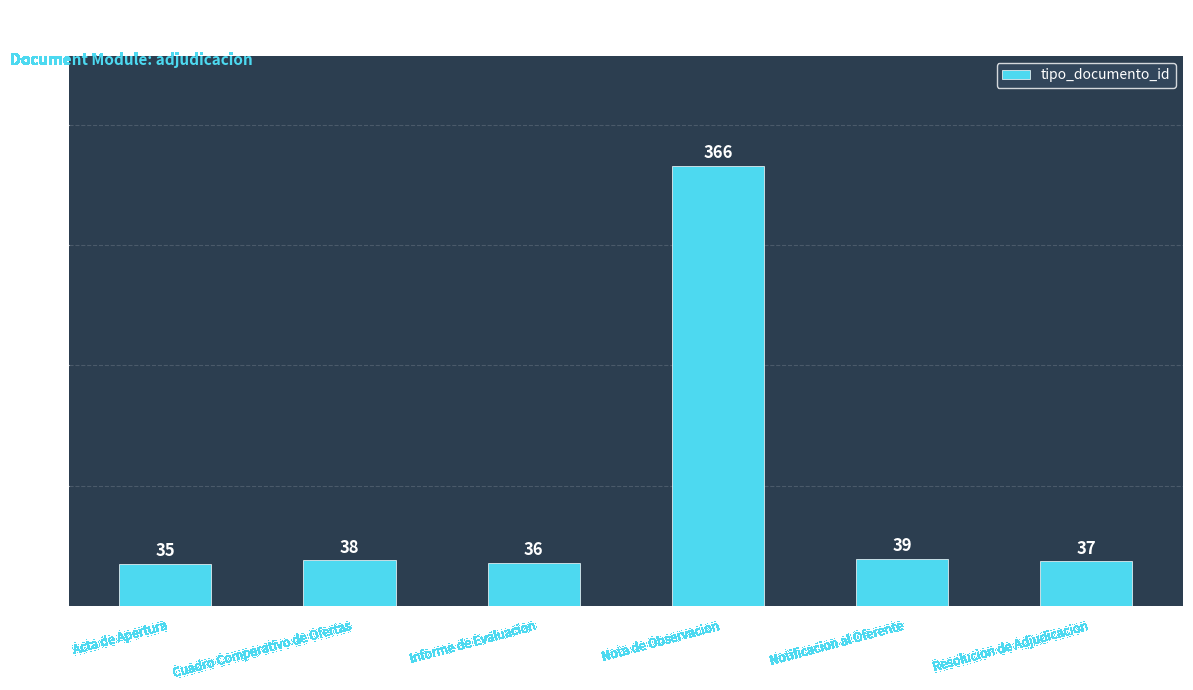

Does the chart contain any negative values?

No